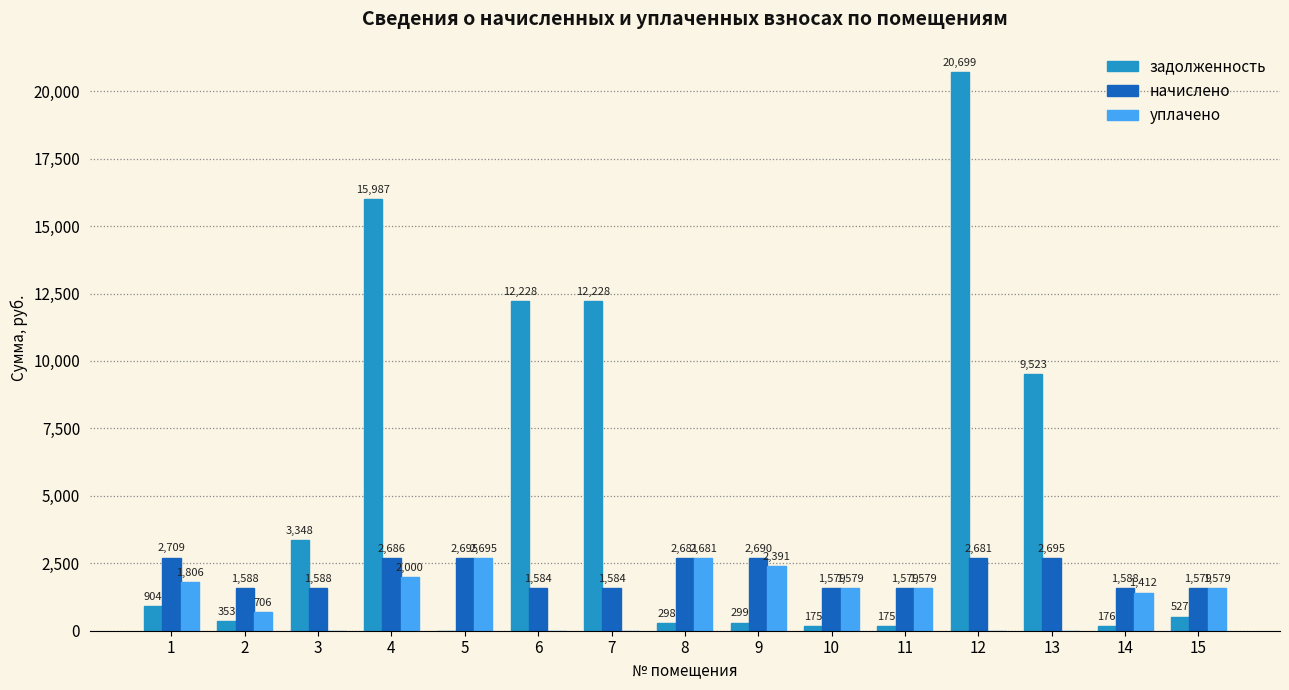

Which series has the largest total across all categories?

задолженность